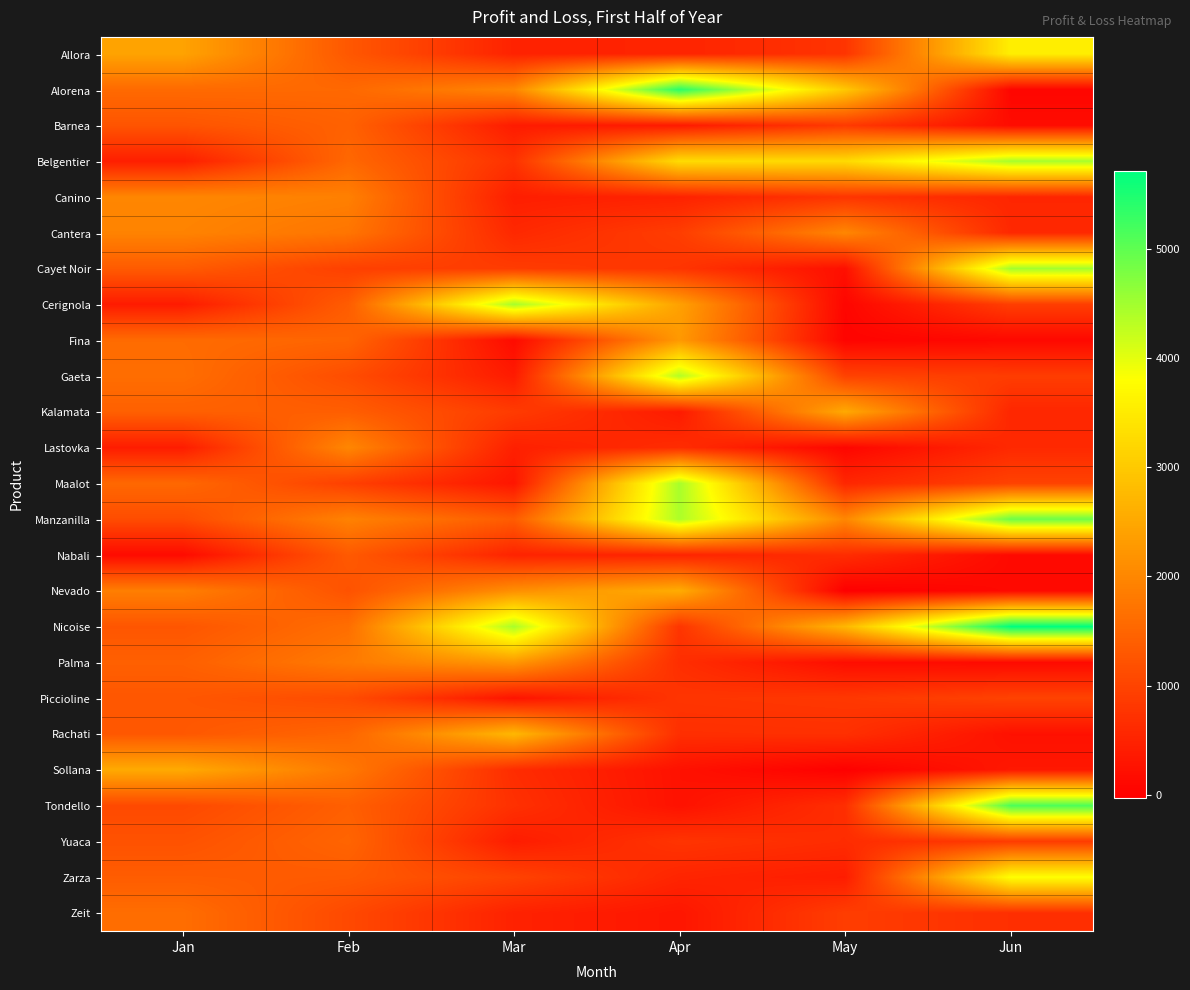

Which has a higher value, May or Feb?

Feb